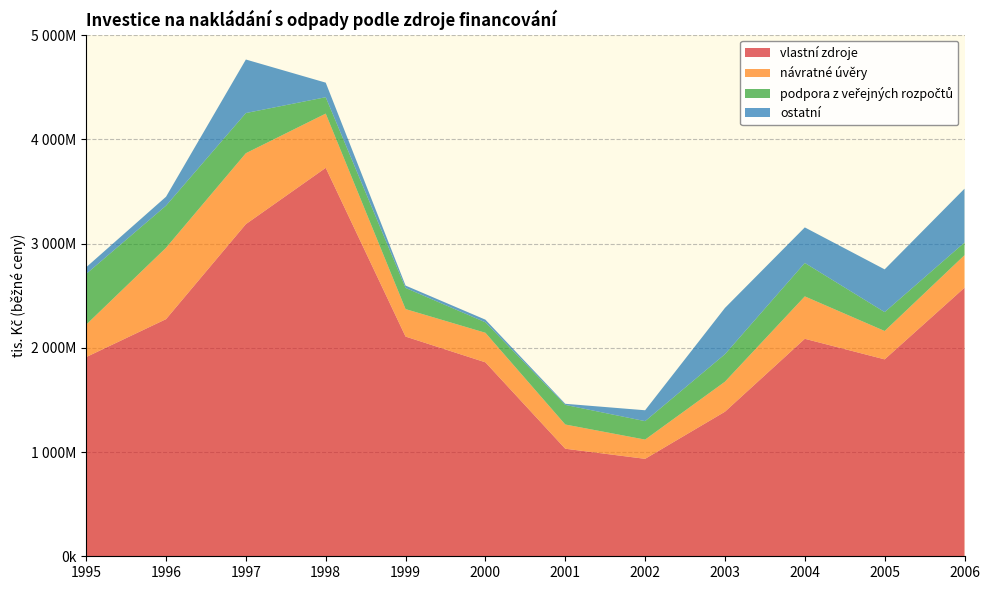

Reading right to left, extract all data points from this chart.

vlastní zdroje: 2006=2576303	2005=1888869	2004=2086237	2003=1386761	2002=934758	2001=1031686	2000=1860483	1999=2107510	1998=3726224	1997=3186280	1996=2274674	1995=1910924
návratné úvěry: 2006=311899	2005=272366	2004=406873	2003=288017	2002=184511	2001=232353	2000=283492	1999=263798	1998=520378	1997=680224	1996=684936	1995=310980
podpora z veřejných rozpočtů: 2006=121290	2005=181109	2004=320706	2003=263645	2002=177077	2001=188167	2000=100427	1999=202731	1998=157087	1997=385304	1996=403603	1995=486669
ostatní: 2006=516589	2005=409931	2004=341049	2003=444038	2002=104333	2001=10592	2000=25378	1999=22854	1998=139664	1997=513507	1996=85802	1995=63933